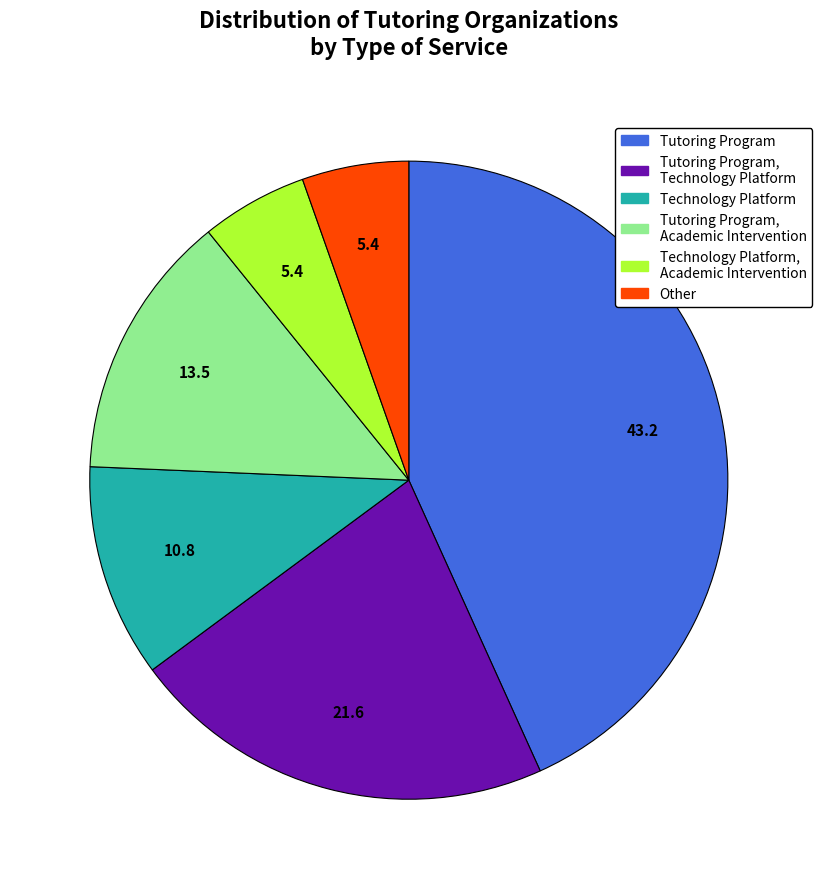

Is there any slice that represents more than half of the pie?

No